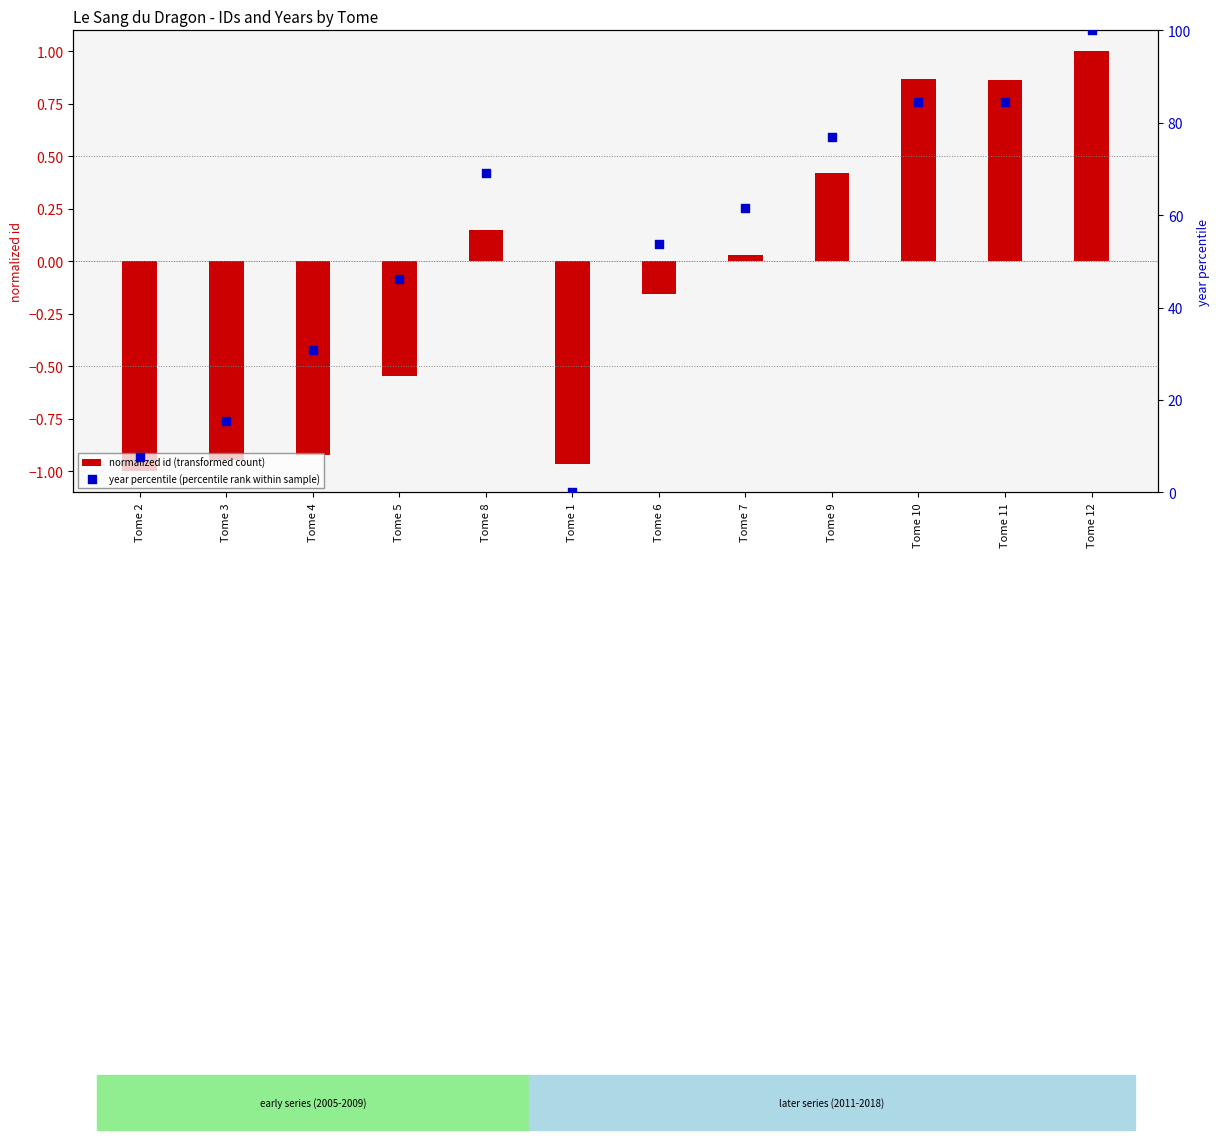

Which series contains the highest Y value?

year percentile (percentile rank within sample)